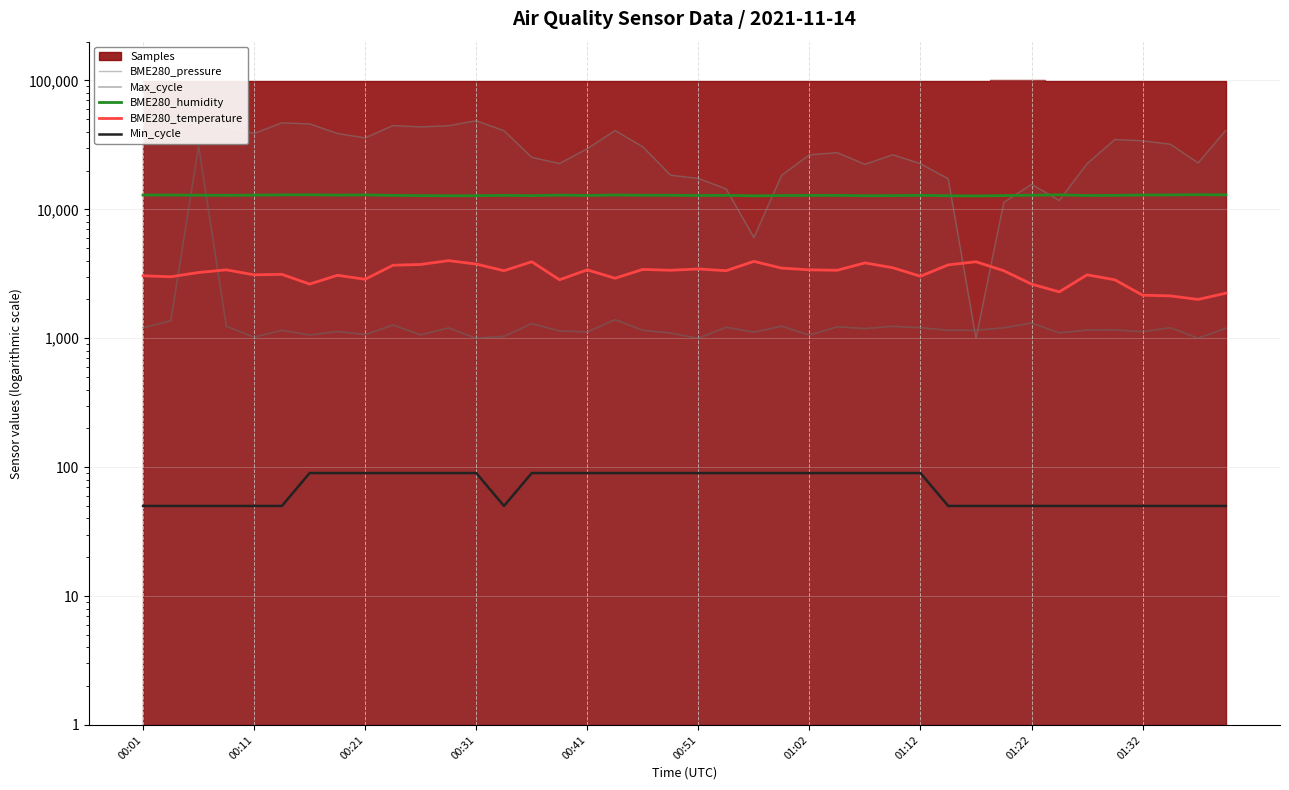

Reading left to right, transcribe all the data shown in this chart.

BME280_pressure: 48984.1	51000.0	48913.7	43815.3	38798.9	46933.0	46053.9	38834.0	35868.7	44694.3	43639.5	44588.8	48726.2	40779.7	25320.2	22683.1	29574.8	40885.1	30559.3	18428.5	17373.7	14408.3	6051.6	18393.3	26527.4	27558.8	22354.9	26527.4	22612.8	17268.2	1000.0	11325.8	15650.7	11736.1	22612.8	34837.3	34040.3	32024.4	22940.9	41107.8
Max_cycle: 1207.6	1366.0	31000.0	1236.7	1019.6	1151.7	1060.2	1128.0	1068.5	1266.2	1062.5	1202.1	1000.2	1034.9	1298.9	1139.2	1118.9	1393.3	1153.8	1096.6	1000.0	1215.6	1115.3	1241.0	1056.9	1226.6	1188.4	1237.8	1207.6	1153.0	1153.9	1205.2	1311.6	1101.5	1157.8	1159.2	1124.8	1206.9	1000.8	1195.3
BME280_humidity: 12919.6	12910.6	12877.7	12847.2	12892.5	12949.1	12975.1	12891.3	12945.7	12827.9	12783.8	12755.5	12760.0	12834.7	12771.3	12898.1	12812.1	12921.9	12859.6	12859.6	12805.3	12840.4	12731.7	12798.5	12825.7	12832.5	12751.0	12781.5	12844.9	12751.0	12706.8	12791.7	12863.0	12961.5	12805.3	12837.0	12924.2	12937.7	13000.0	12950.2
BME280_temperature: 3052.6	3000.0	3236.8	3394.7	3105.3	3131.6	2631.6	3078.9	2868.4	3684.2	3736.8	4000.0	3763.2	3342.1	3921.1	2842.1	3394.7	2921.1	3421.1	3368.4	3447.4	3342.1	3947.4	3500.0	3394.7	3368.4	3842.1	3526.3	3026.3	3710.5	3921.1	3342.1	2631.6	2289.5	3105.3	2842.1	2157.9	2131.6	2000.0	2236.8
Min_cycle: 50.0	50.0	50.0	50.0	50.0	50.0	90.0	90.0	90.0	90.0	90.0	90.0	90.0	50.0	90.0	90.0	90.0	90.0	90.0	90.0	90.0	90.0	90.0	90.0	90.0	90.0	90.0	90.0	90.0	50.0	50.0	50.0	50.0	50.0	50.0	50.0	50.0	50.0	50.0	50.0